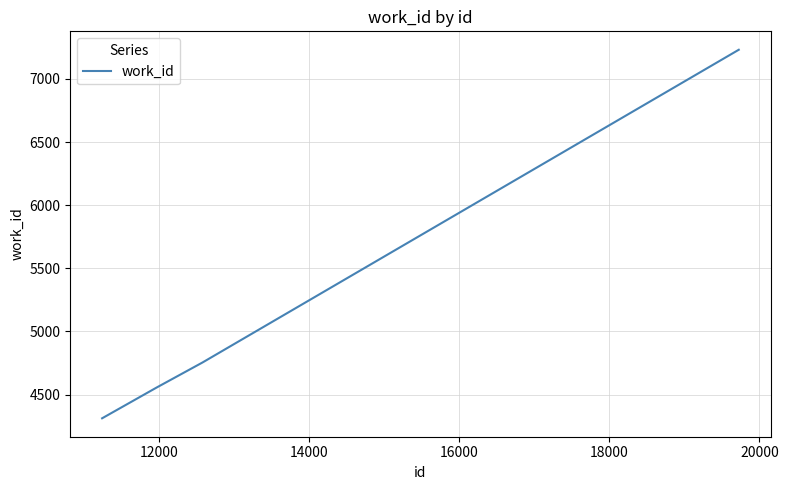

What is the sum of all values?

20852